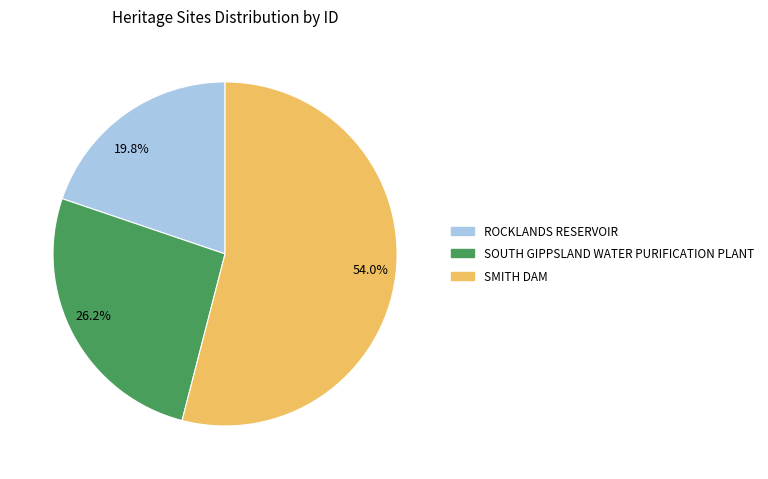

What percentage is NOT represented by 54.0%?

46.0%